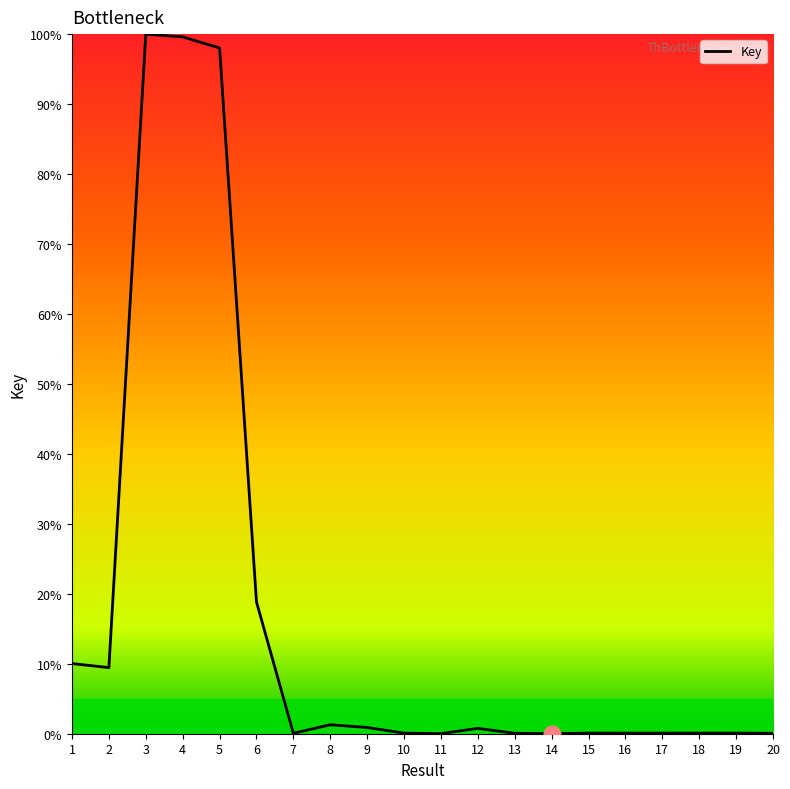

Is it true that the value at 18 is 0.1?

True